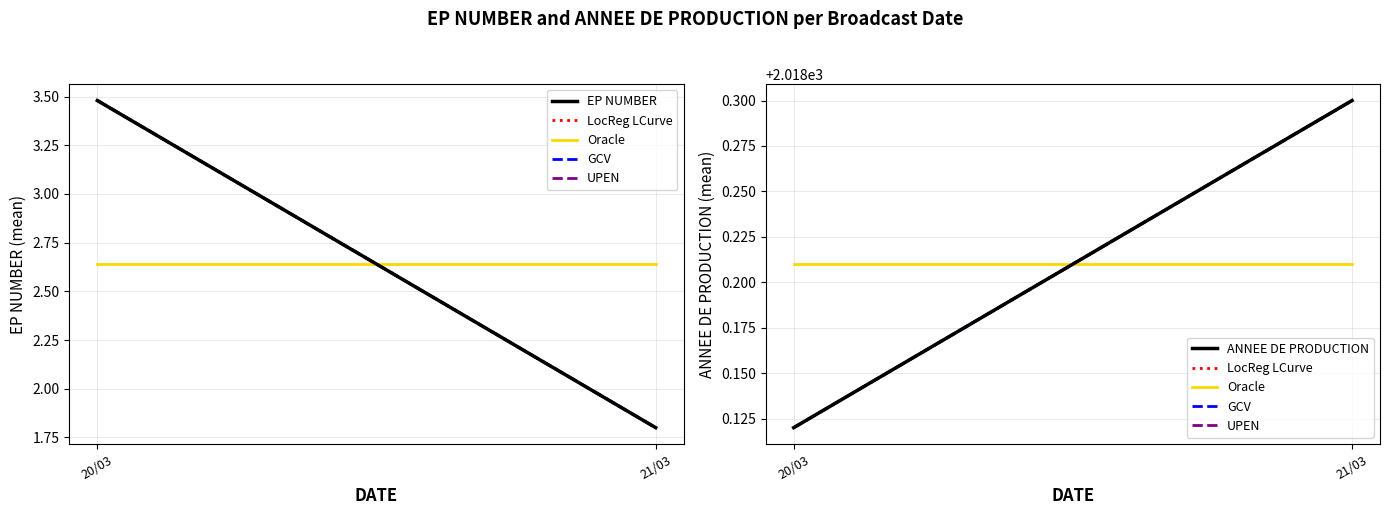

List the labels in order of Oracle value, smallest first.

20/03, 21/03